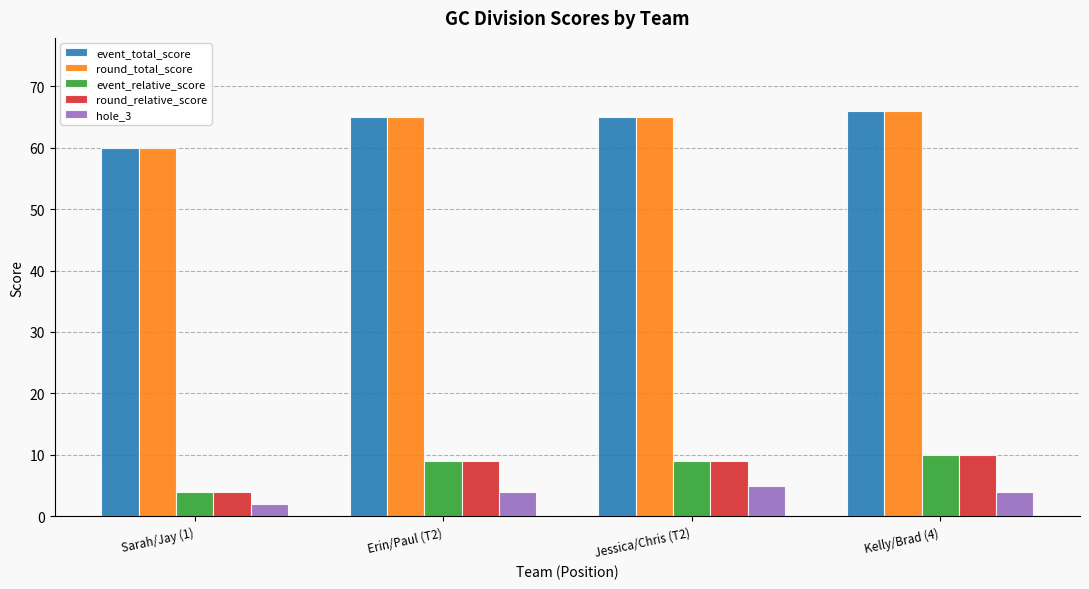

How many categories are shown in the chart?

4